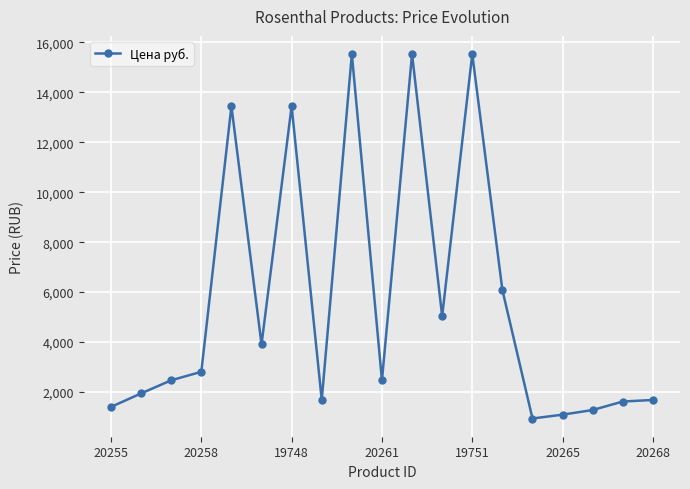

What is the value of the 16th point from the left?

1096.9